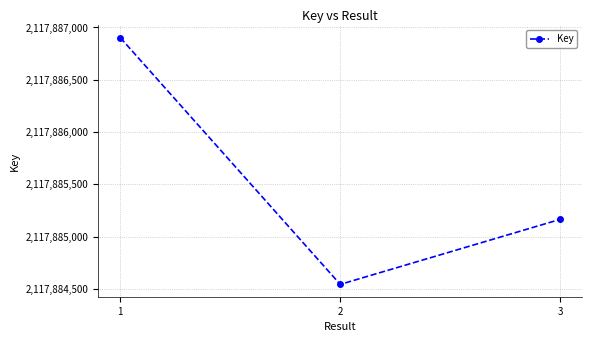

Count the values in the range 2117884542 to 2117886902.

3